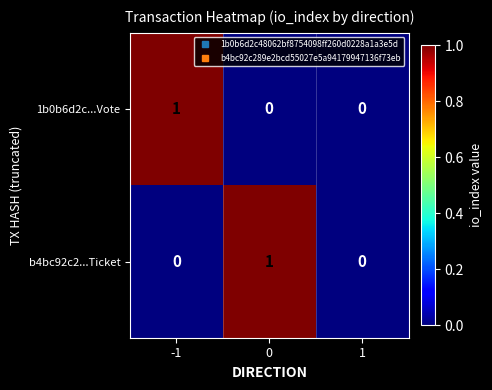

The value of 1b0b6d2c...Vote at 1 is 0. True or false?

True